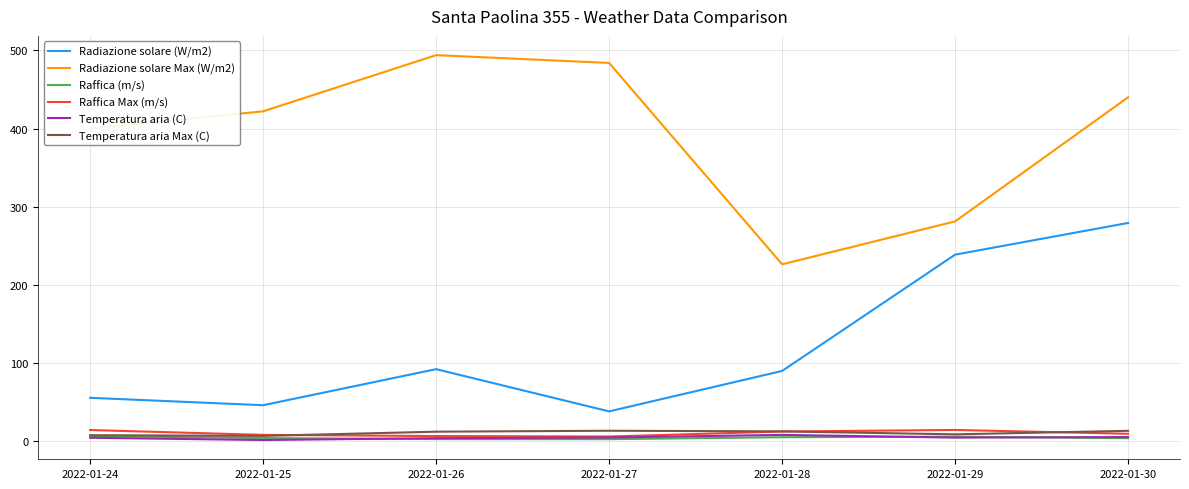

Which label corresponds to the largest value in the chart?

2022-01-26